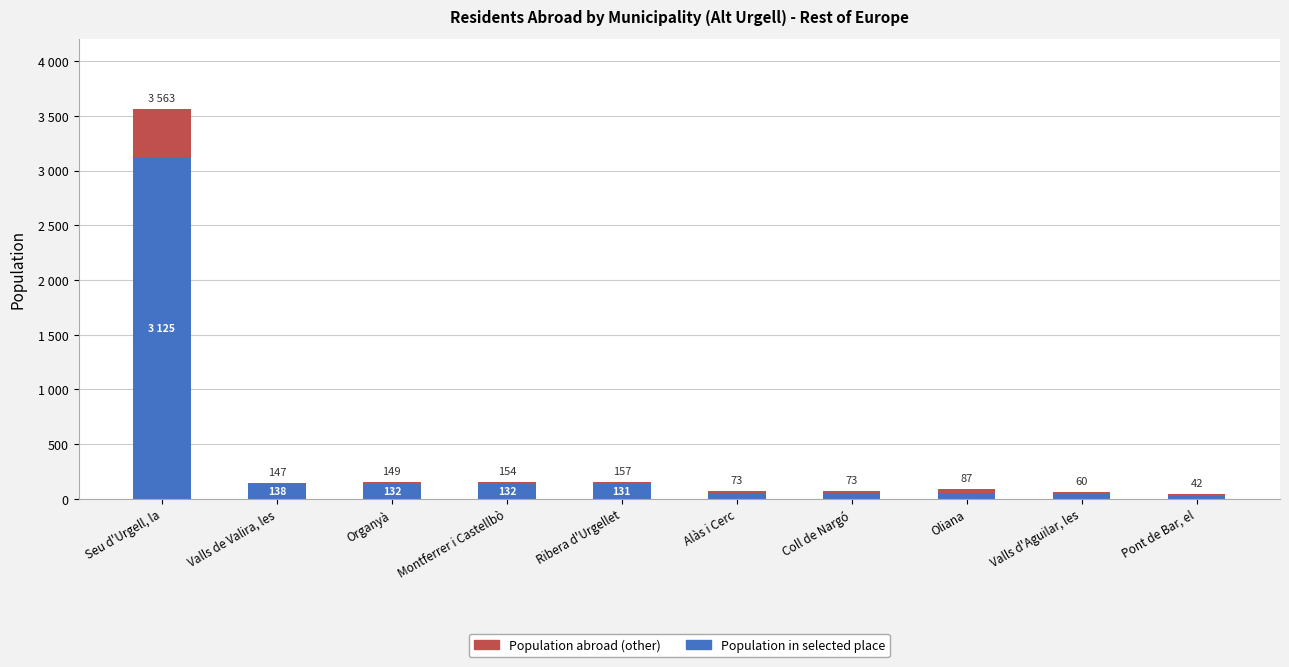

What are all the series names shown in the legend?

Population abroad (other), Population in selected place